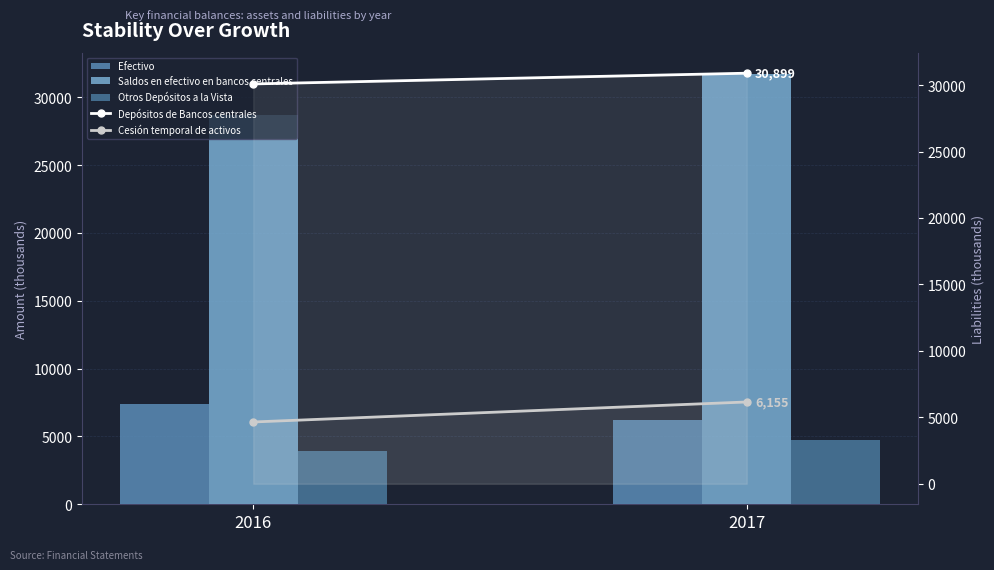

How many data points in Otros Depósitos a la Vista are less than 4742?

1